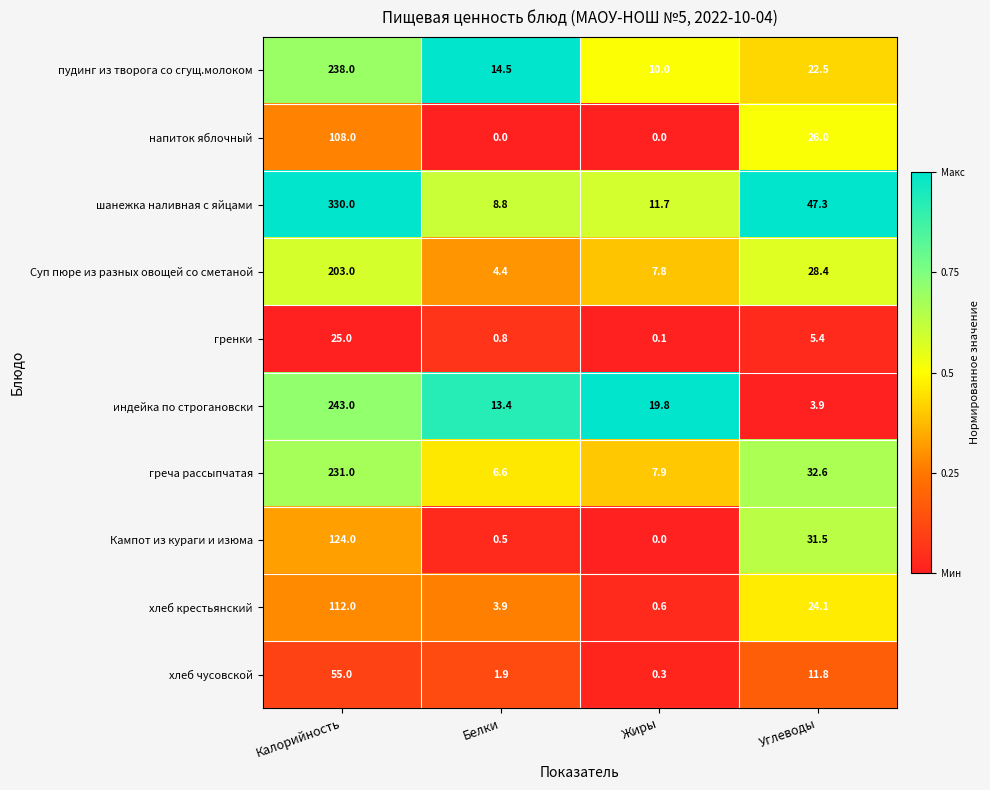

What is the maximum value shown in the chart?

330.0